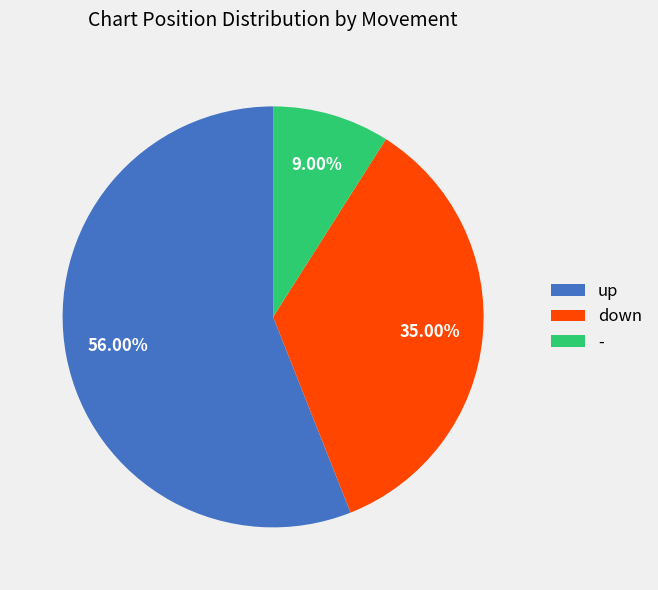

What is the ratio of the value at down to the value at up?

0.6